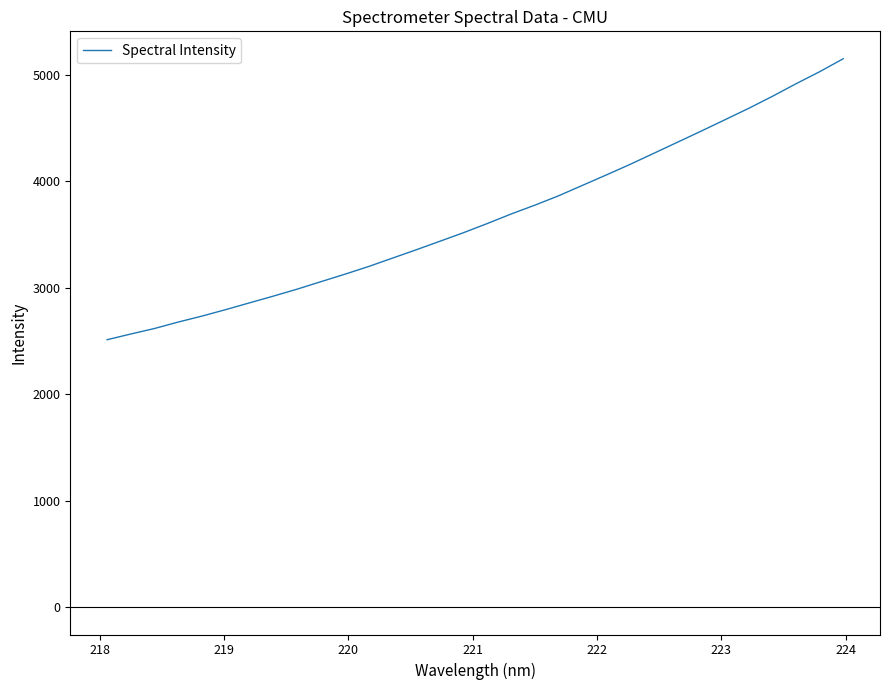

What is the maximum value shown in the chart?

5150.4